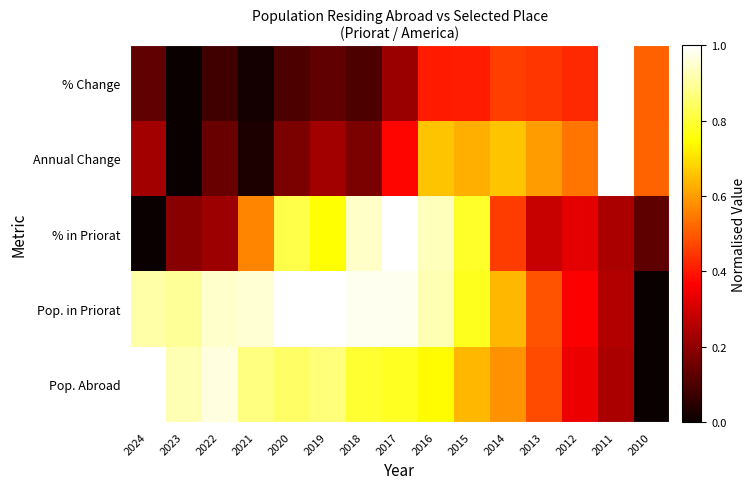

Rank the series by their average value, from highest to lowest.

Pop. in Priorat, Pop. Abroad, % in Priorat, Annual Change, % Change